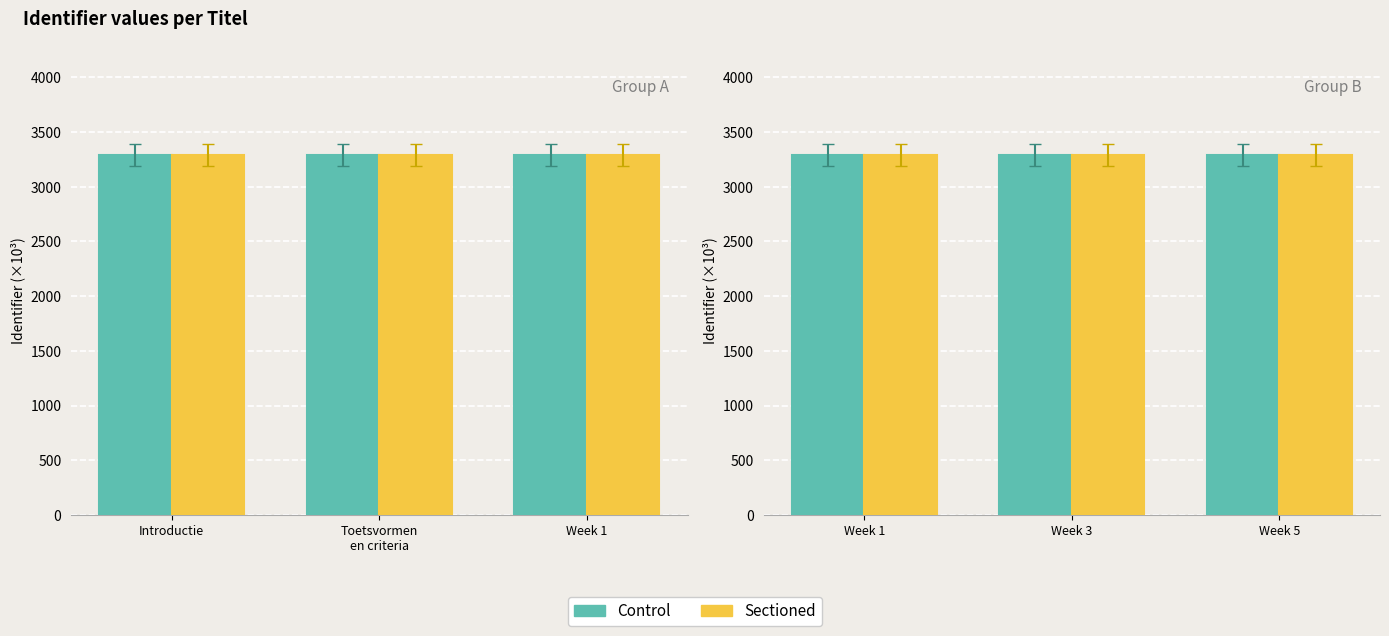

What position from the right is Introductie?

3